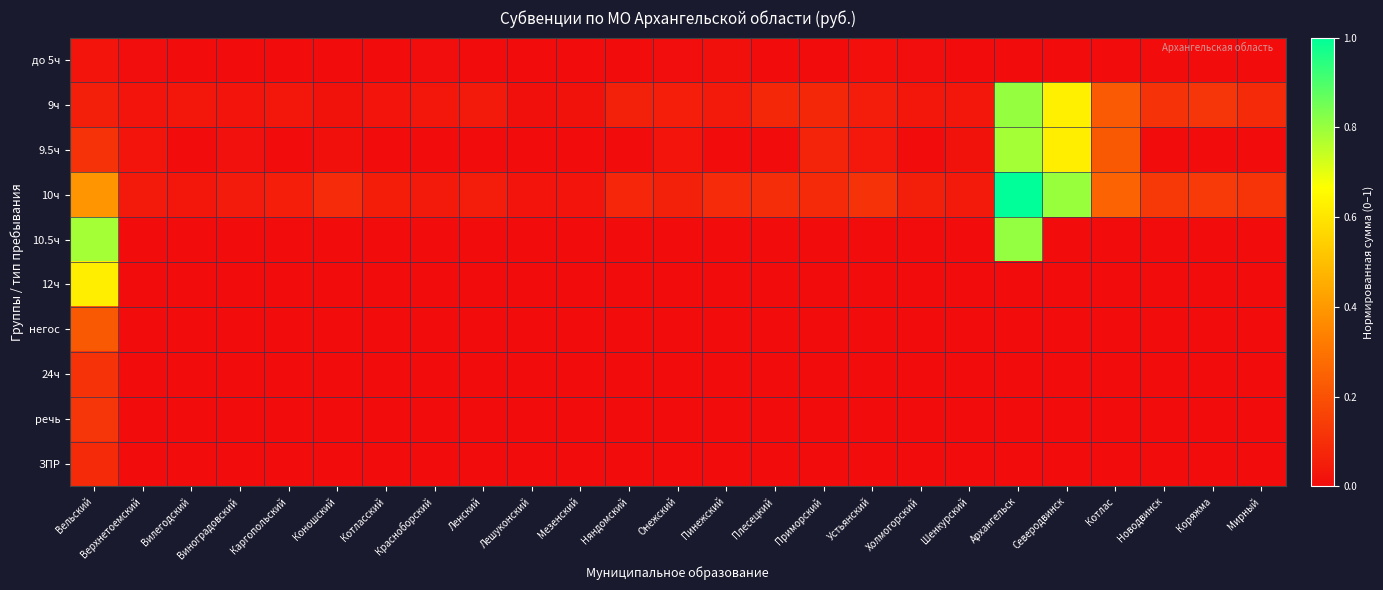

What is the total value across all series at Приморский?

0.2